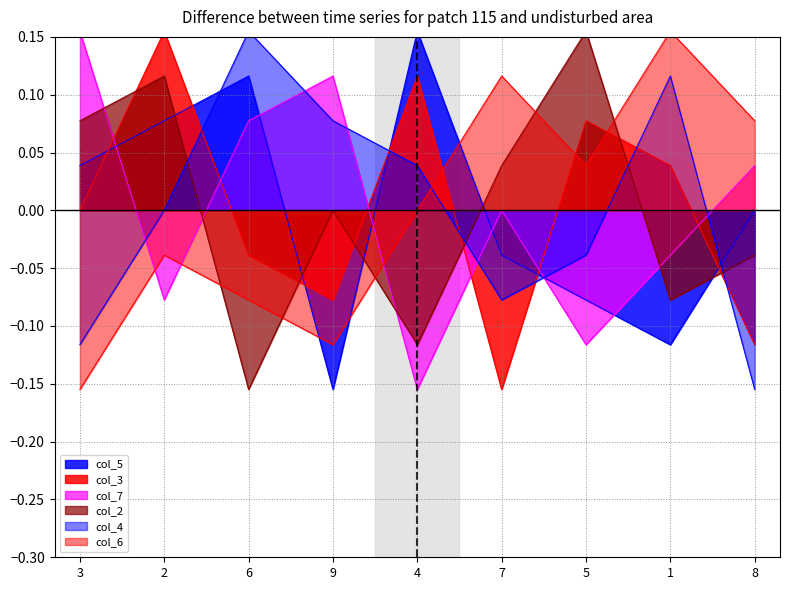

Does the chart have visible grid lines?

Yes